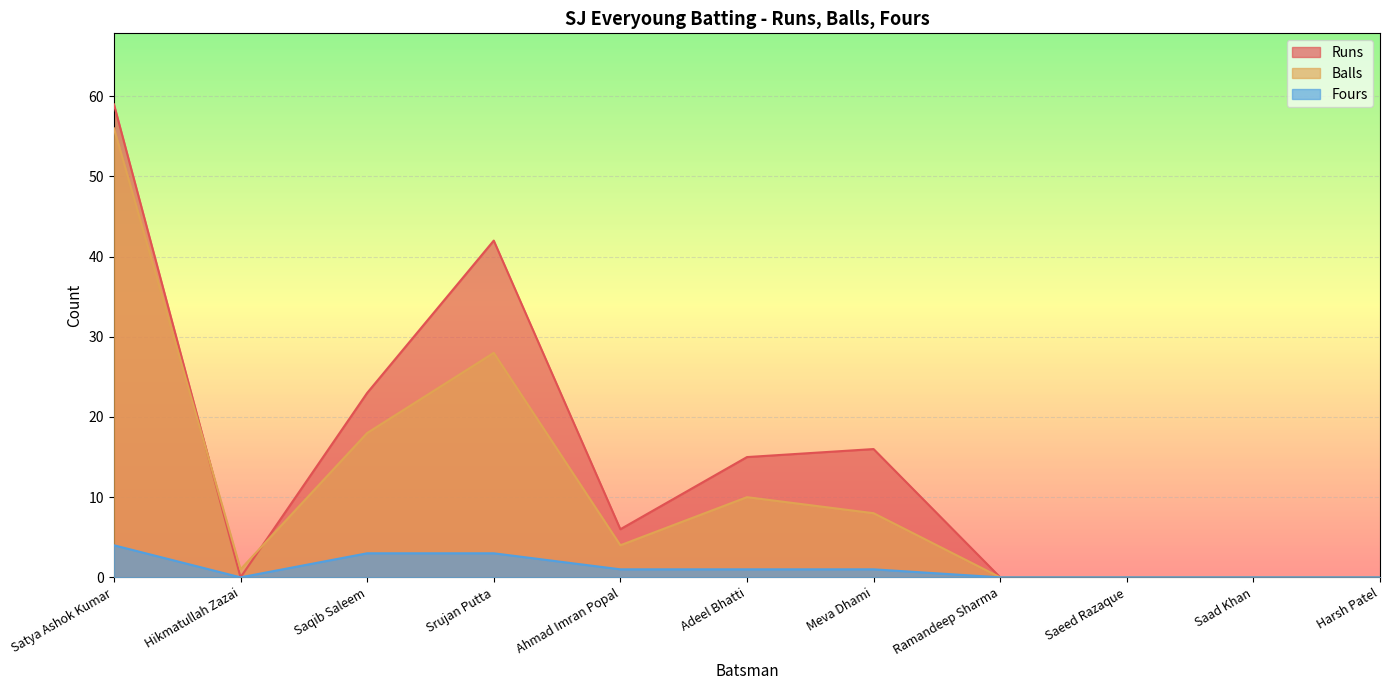

How many values in the Fours series exceed 1?

3